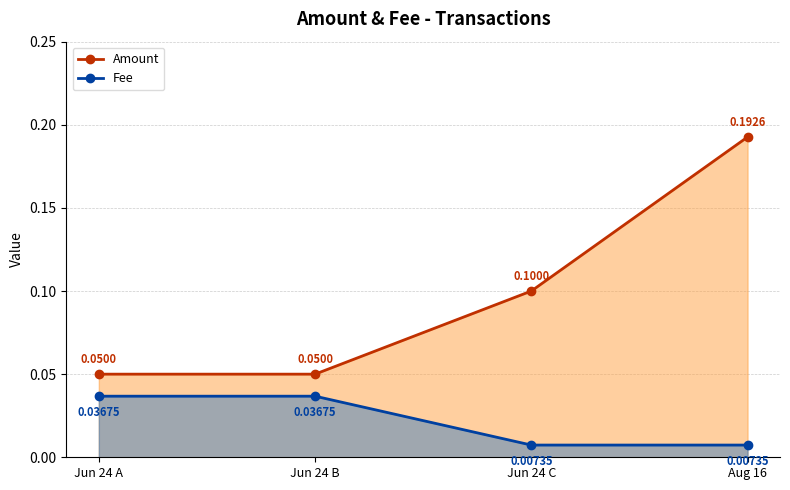

What is the maximum value shown in the chart?

0.2